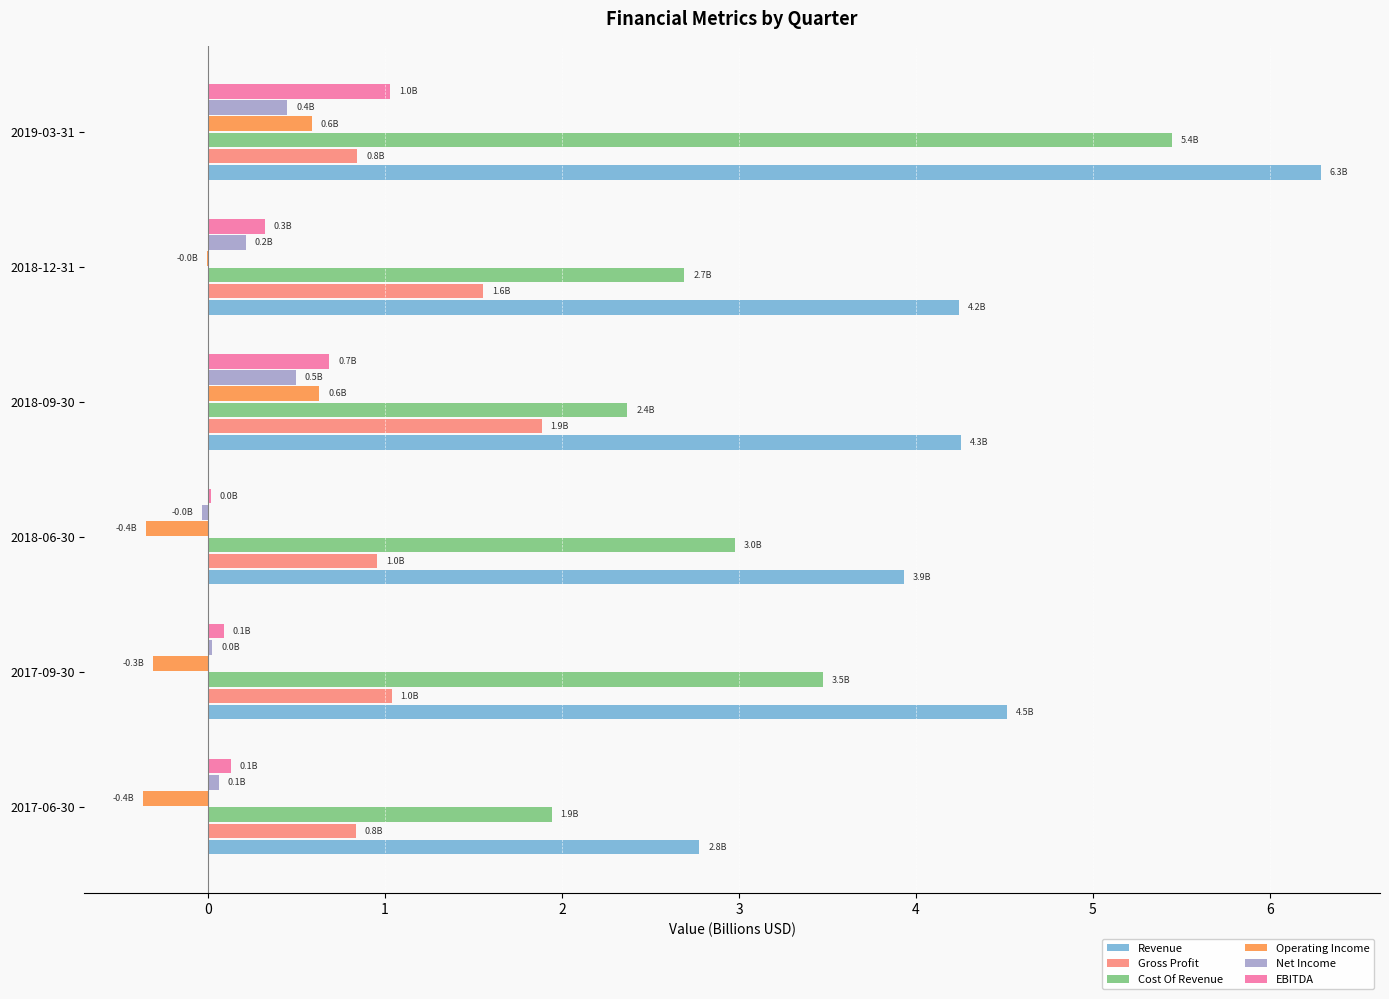

Count the number of categories in the chart.

6